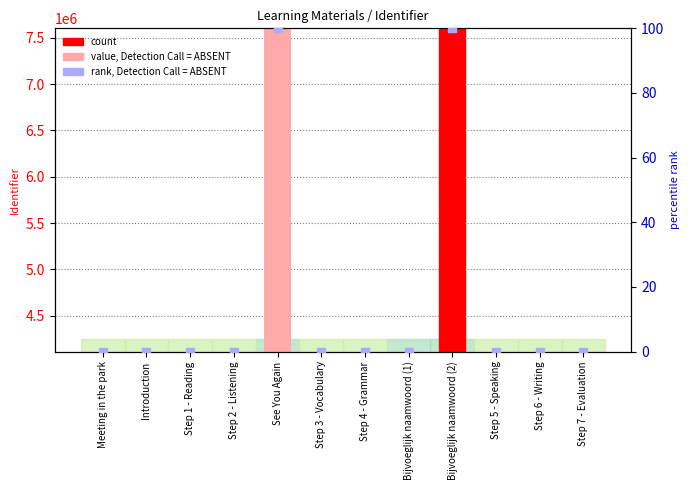

What is the label of the 6th bar from the left?

Step 3 - Vocabulary